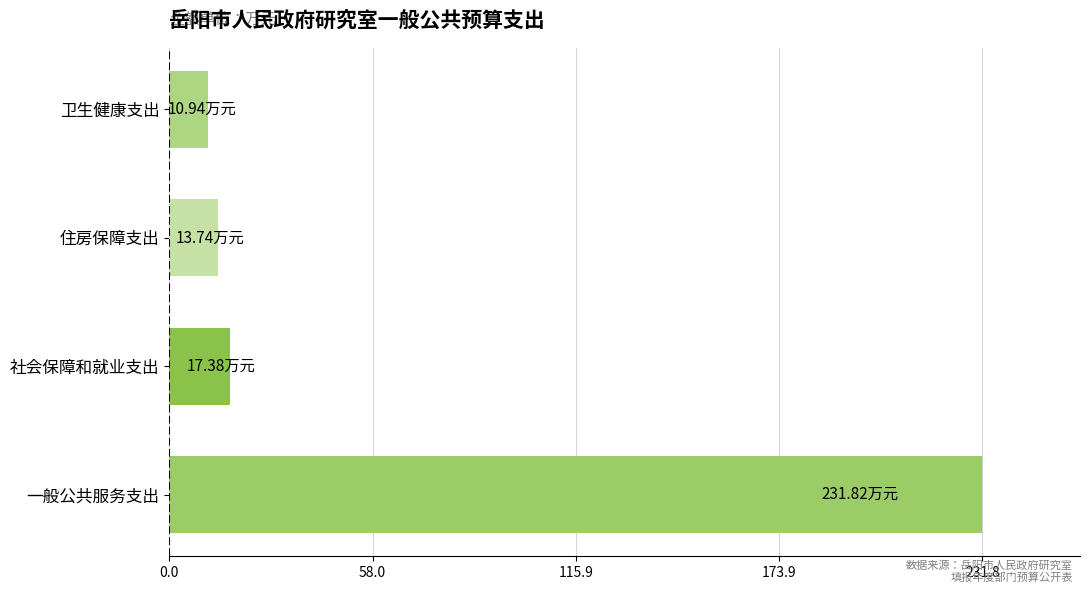

List the labels in order of value, largest first.

一般公共服务支出, 社会保障和就业支出, 住房保障支出, 卫生健康支出